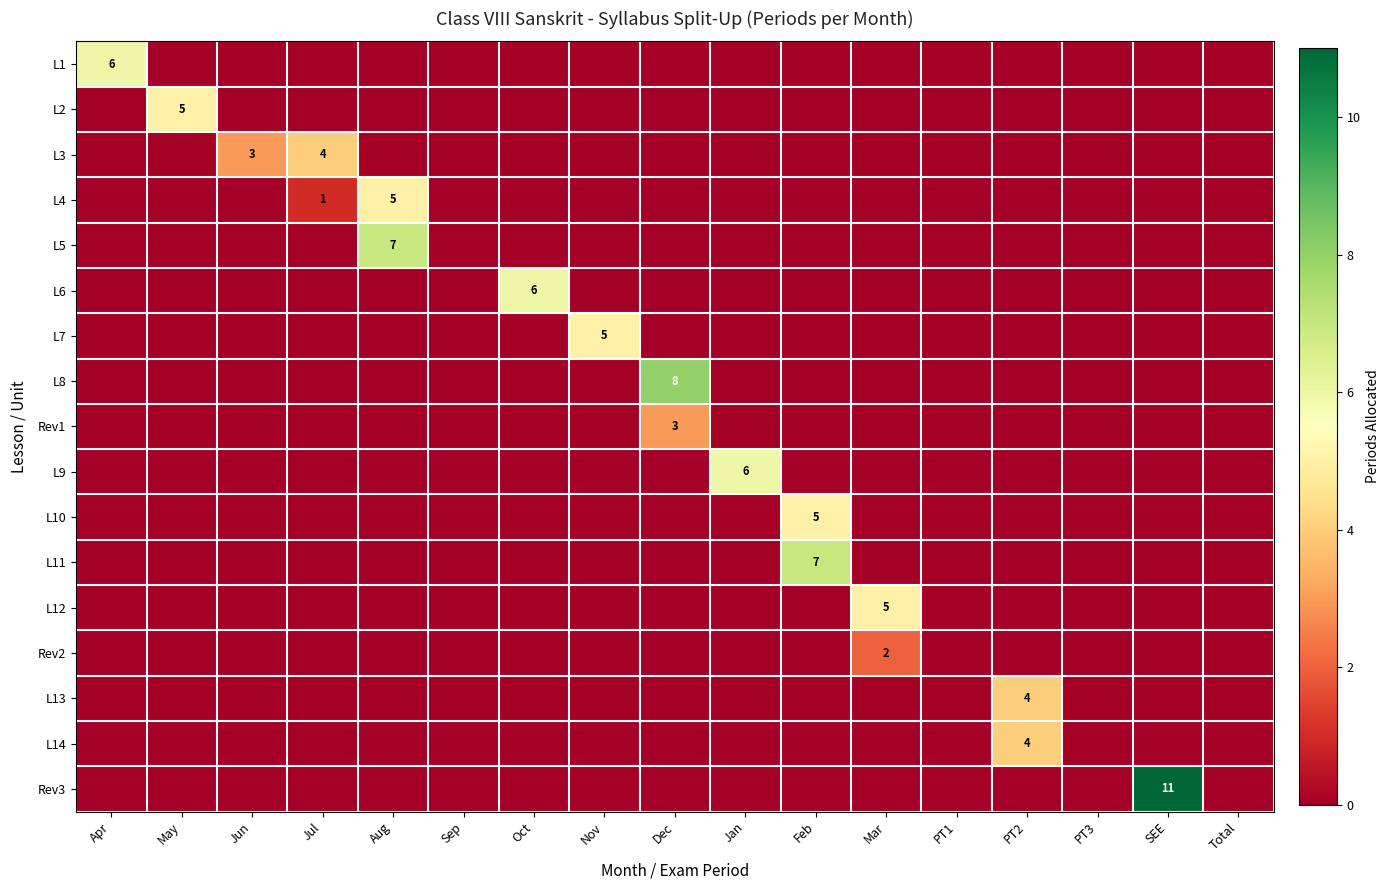

What is the difference between the maximum and second lowest values in the L8 series?

8